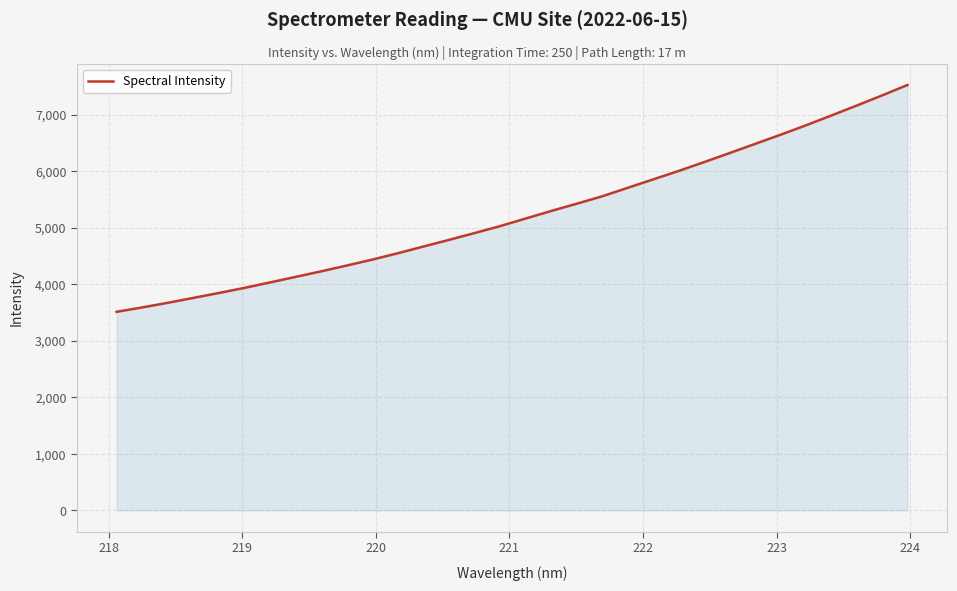

What is the difference between the maximum and minimum values?

4011.3